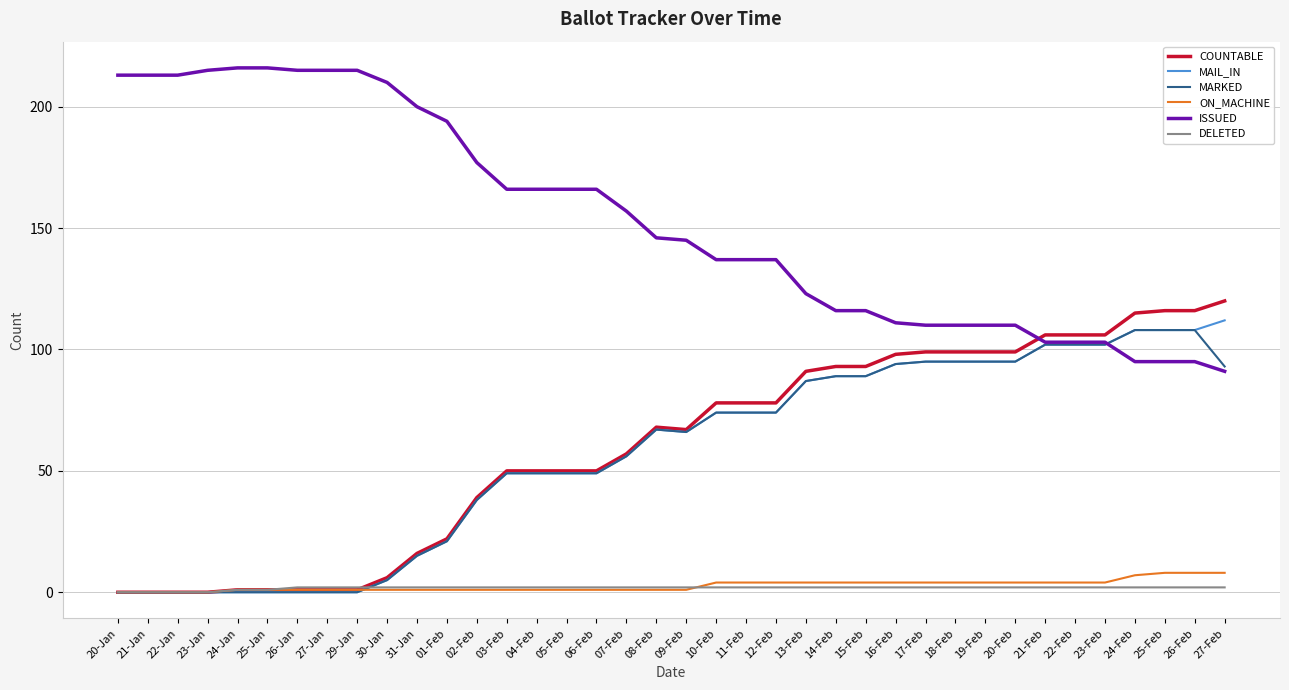

What position from the left is 31-Jan?

11